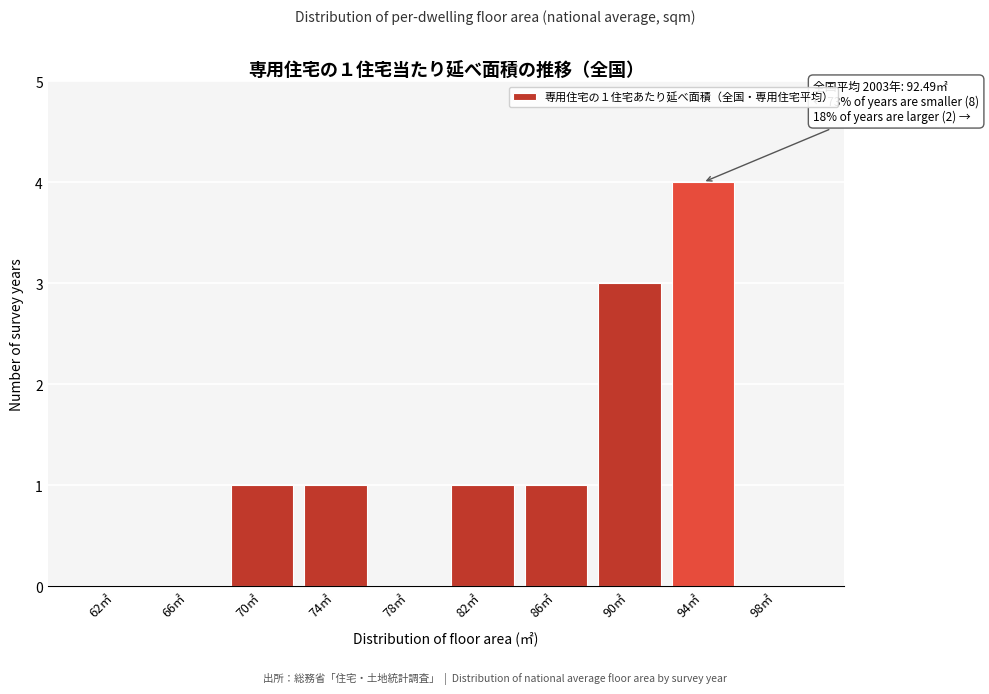

Which range on the x-axis has the tallest bar?

92 to 96